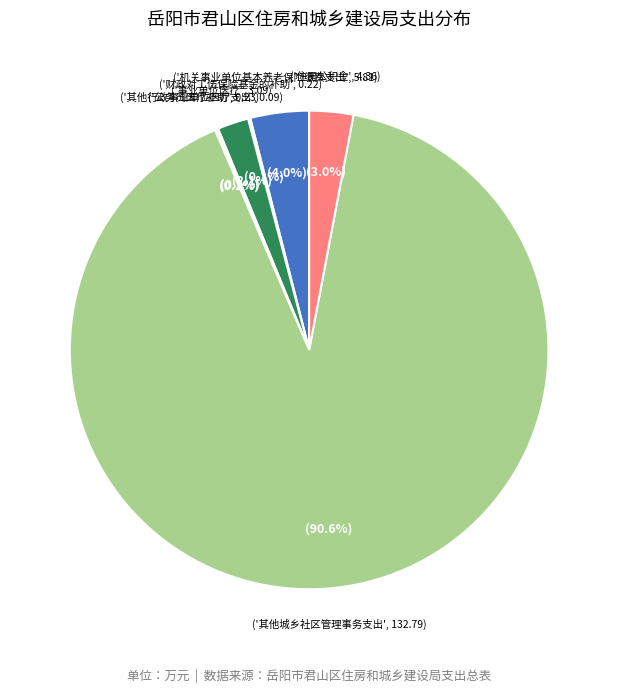

Is there a majority slice in this chart?

Yes